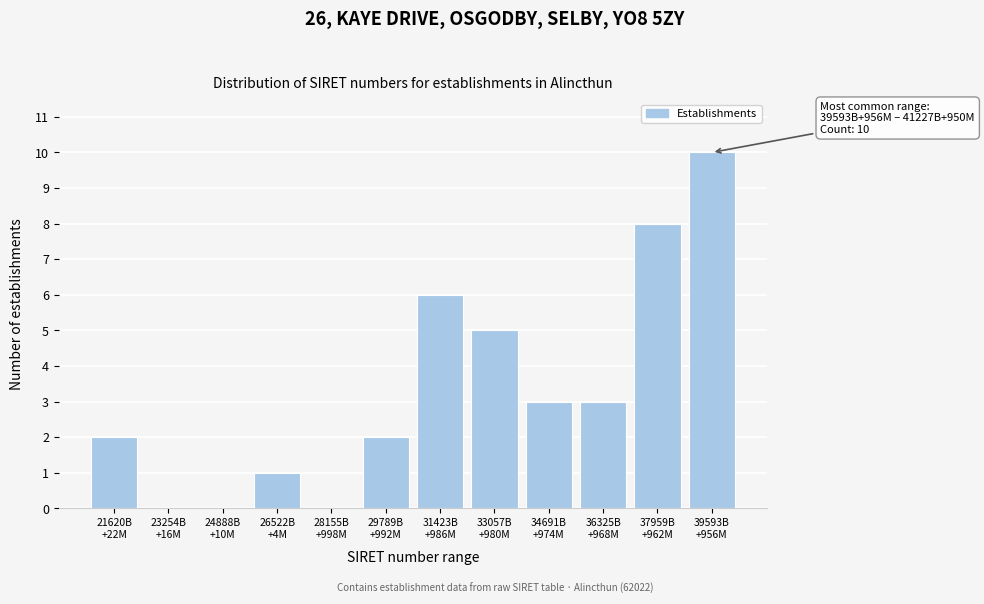

What is the maximum value shown in the chart?

10